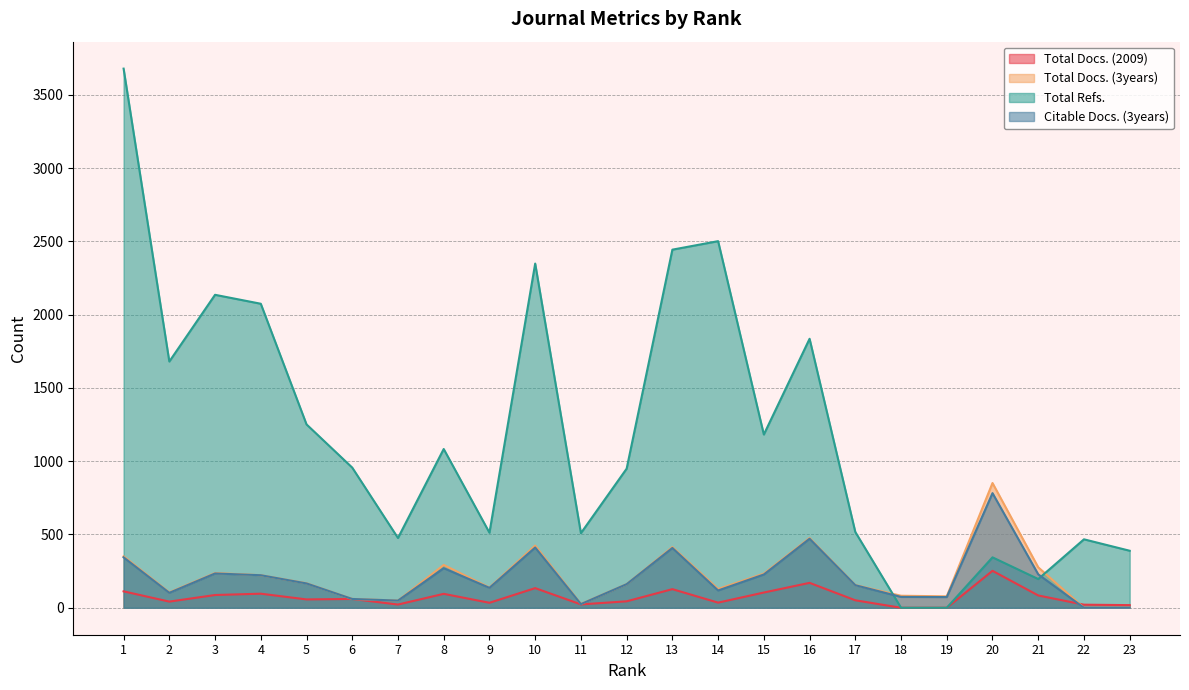

Which has a higher value, 14 or 19?

14